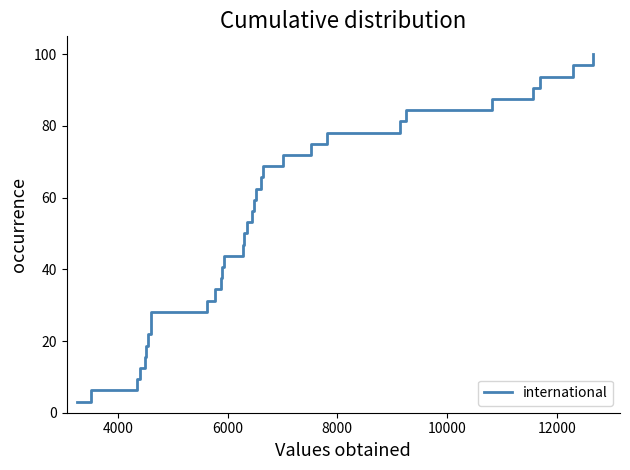

What is the difference between the maximum and minimum values?

96.9